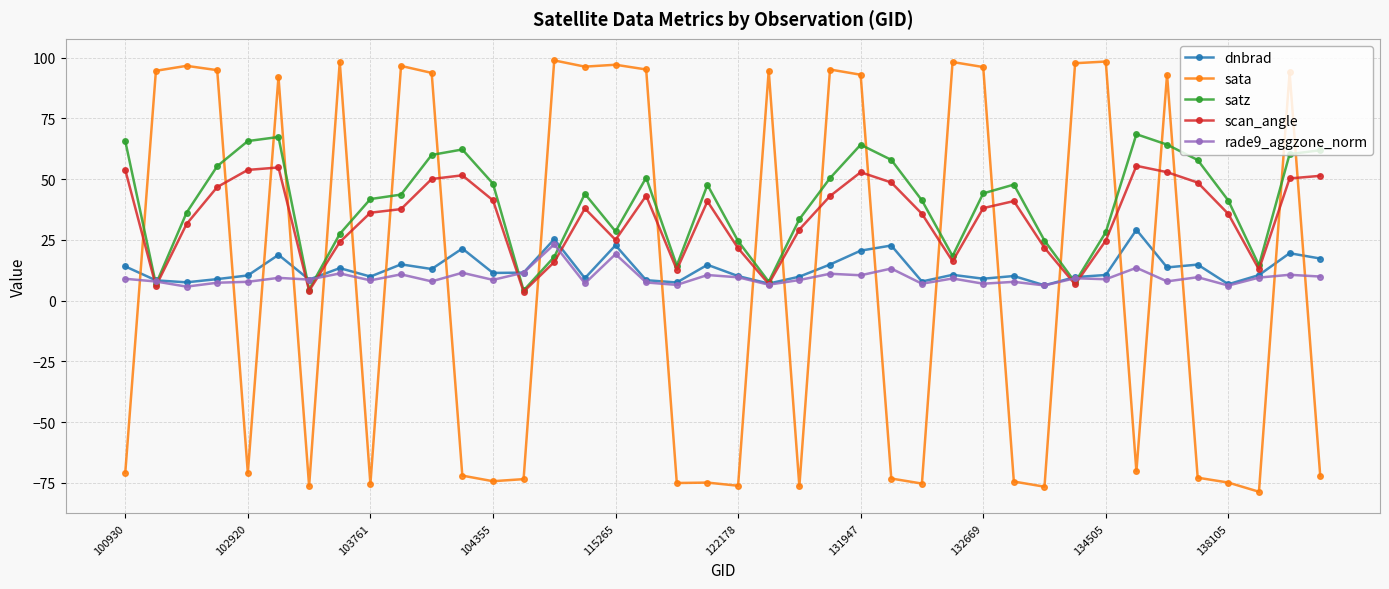

What is the maximum value for sata?

98.9